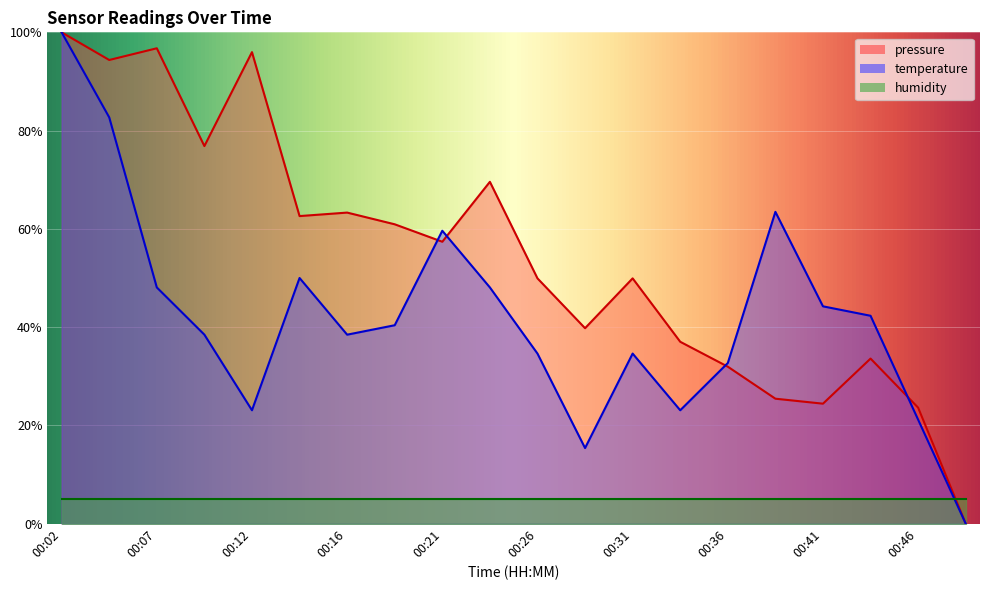

What is the value of the pressure point at the 18th from the left?

33.6